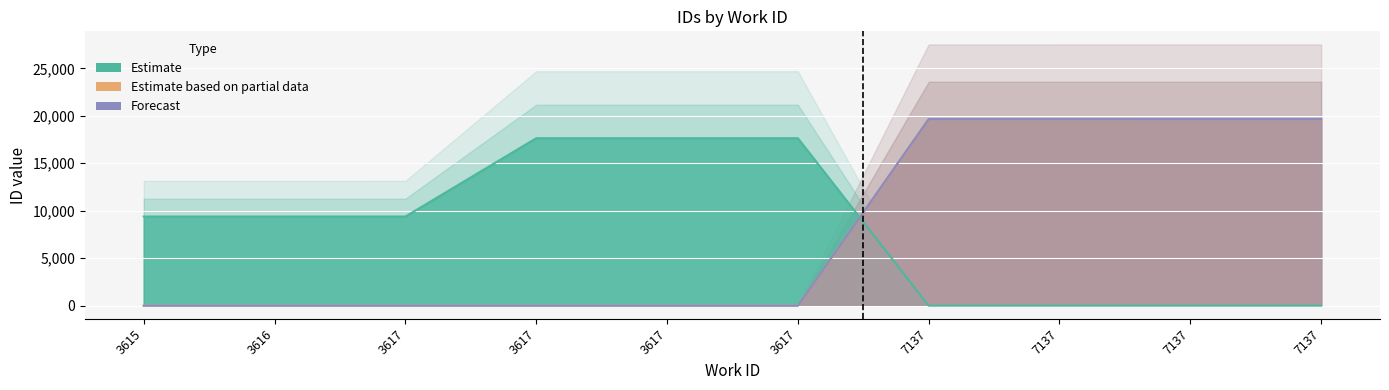

In Estimate, how many points are higher than both neighbors (excluding endpoints)?

1